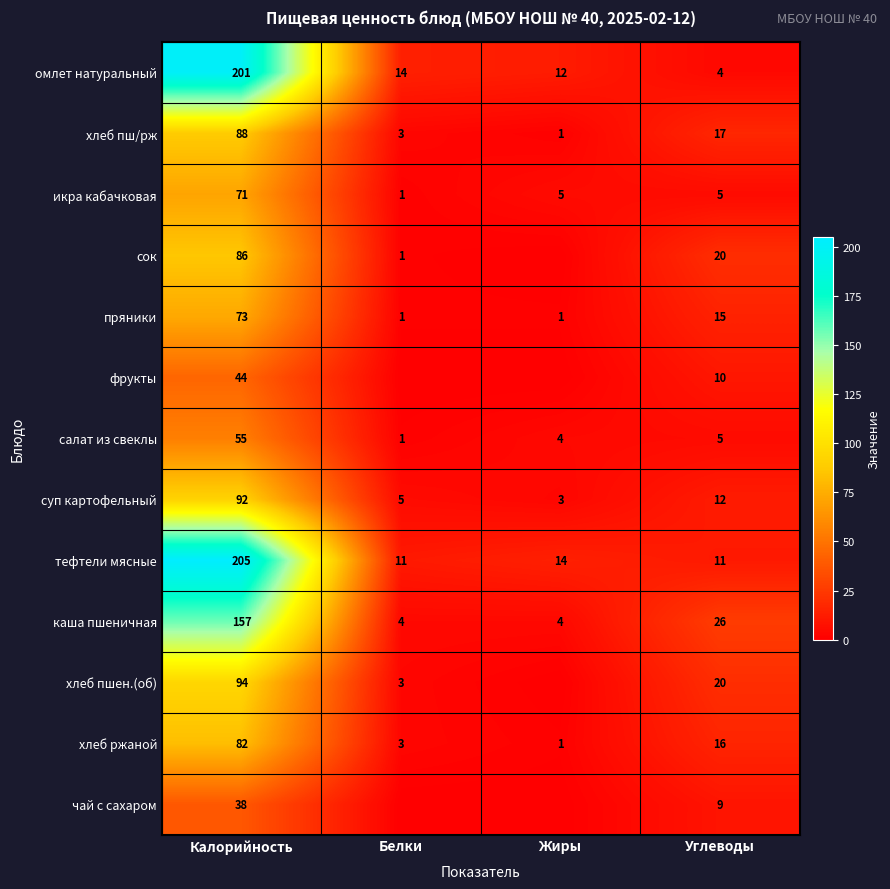

What is the difference between the highest and lowest values at Углеводы?

22